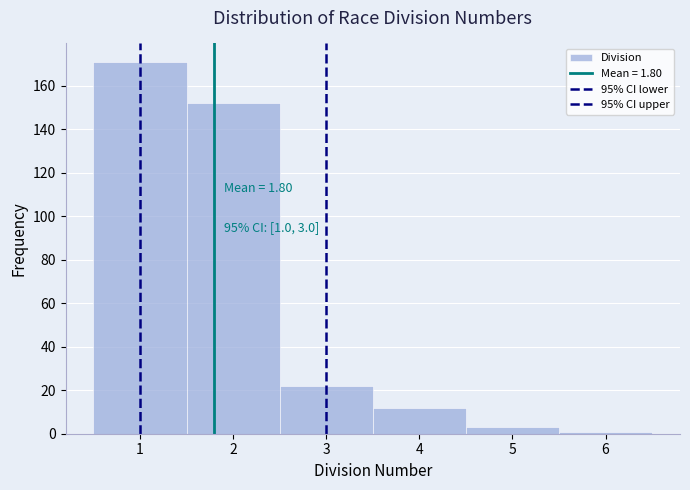

Which range on the x-axis has the tallest bar?

0.5 to 1.5